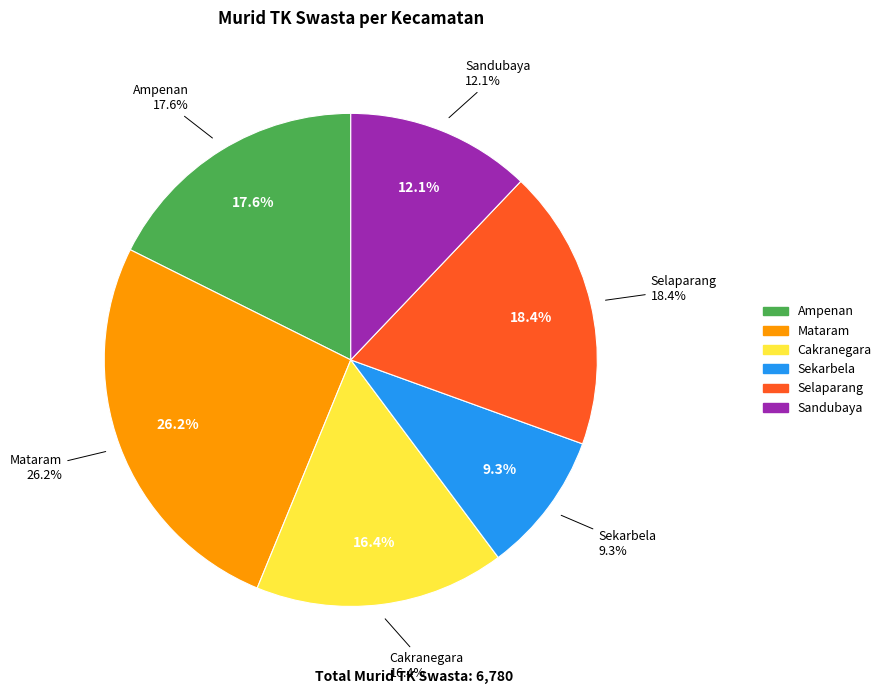

What is the largest slice in the pie chart?

Mataram